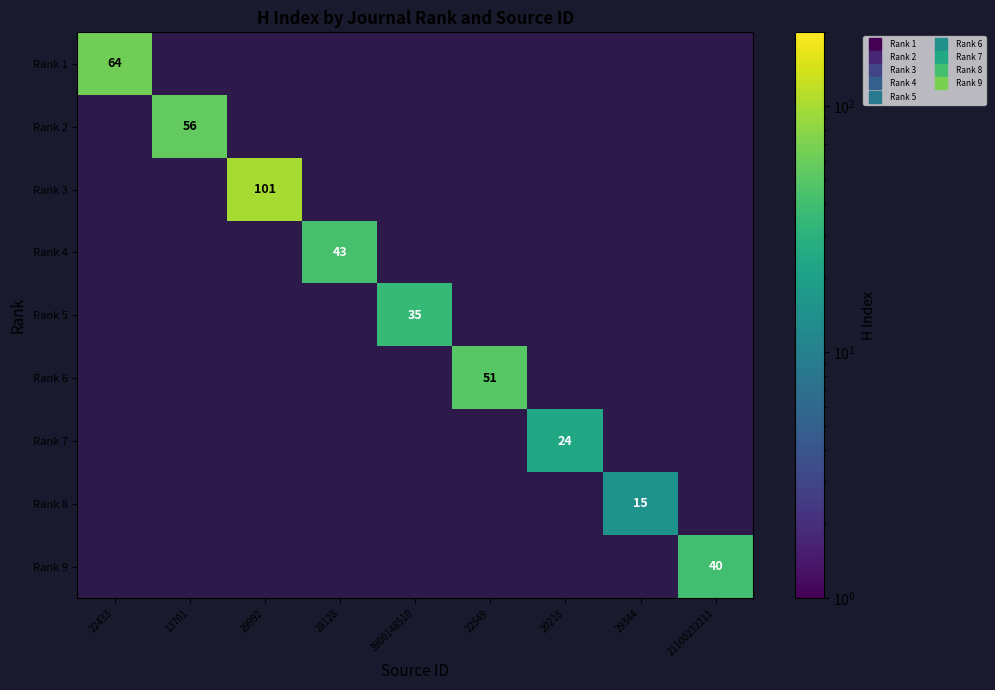

True or false: Rank 4 has a value of 0 at 13701.

True